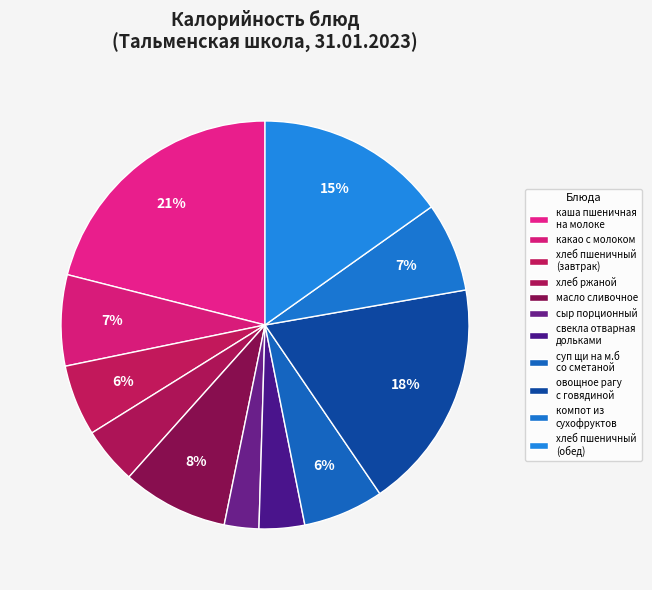

How many slices are in this pie chart?

11